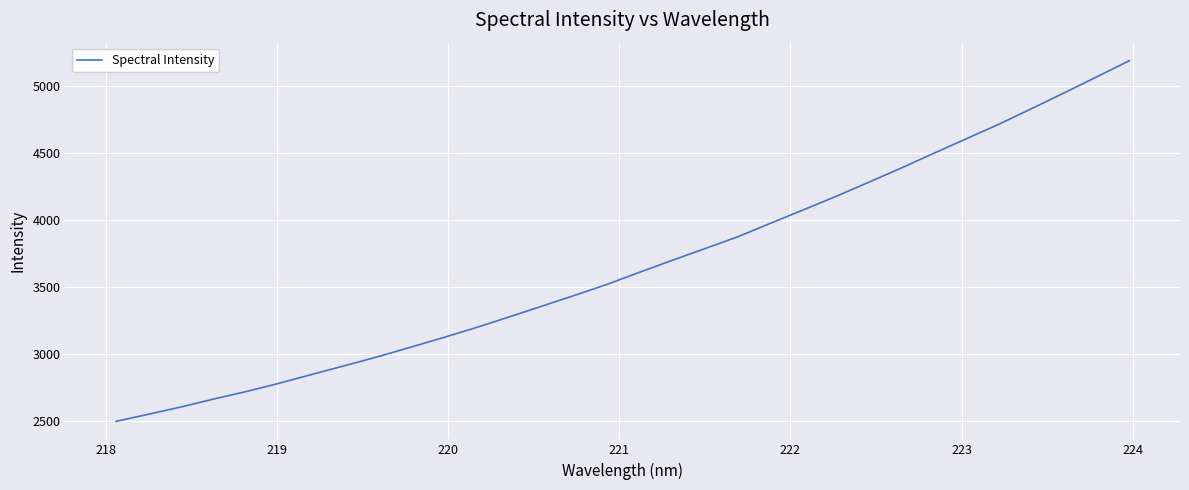

What is the minimum value shown in the chart?

2496.2